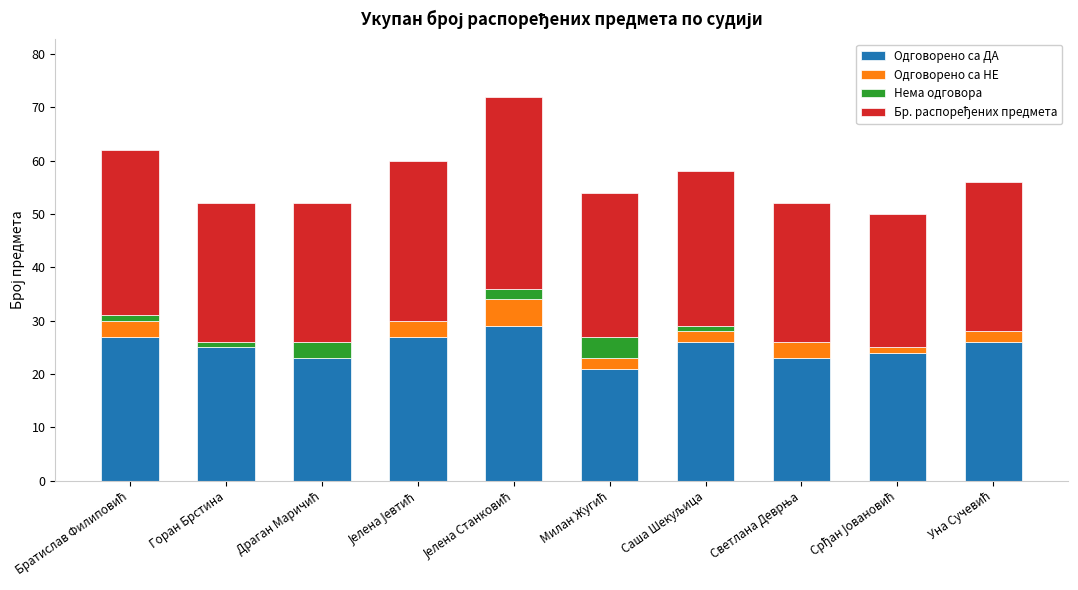

What is the highest value of the Одговорено са ДА series?

29